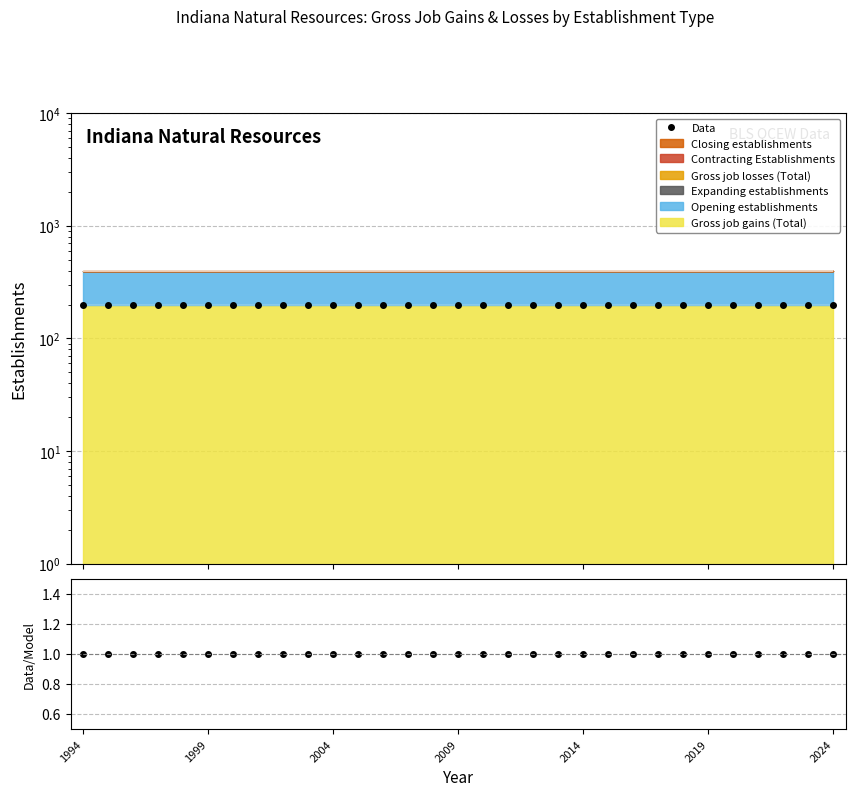

Which category has the highest value across all series?

1994